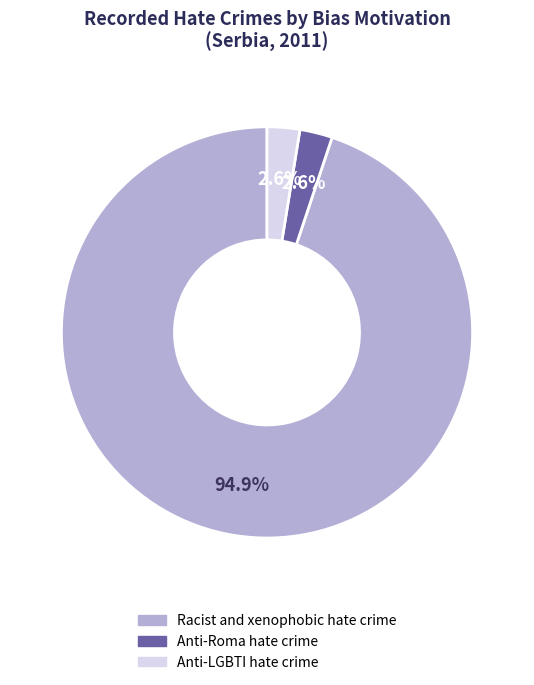

Which category has the biggest portion of the pie?

Racist and xenophobic hate crime